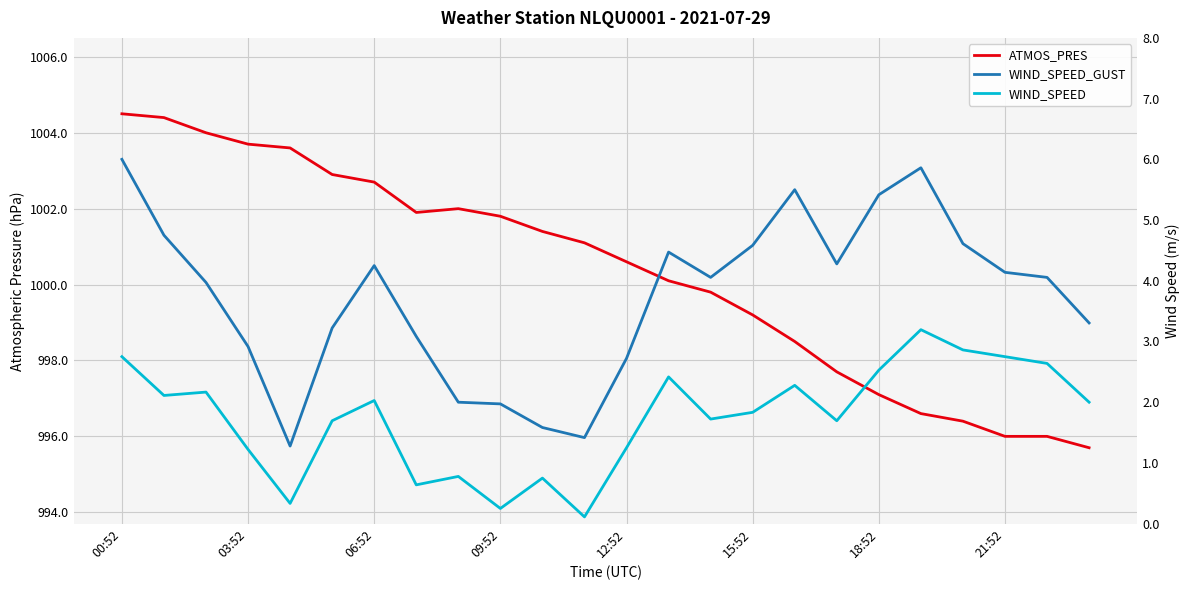

True or false: WIND_SPEED_GUST has more than 1 interior local peaks.

True